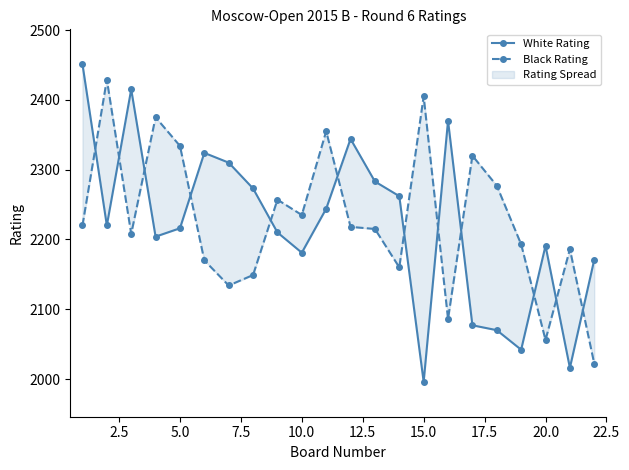

Which series has the largest range (max minus min)?

White Rating